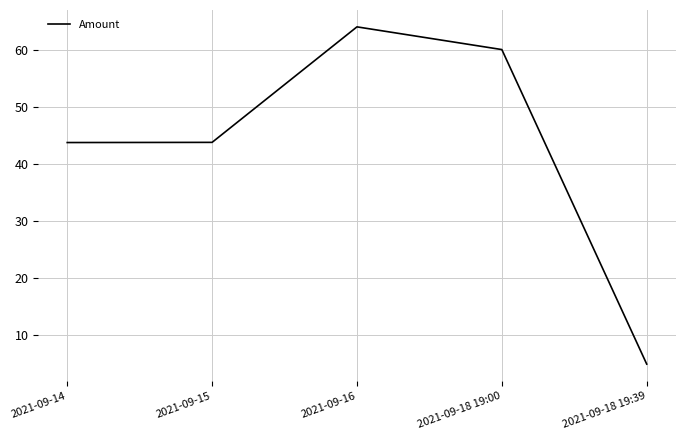

What is the sum of the values at 2021-09-16 and 2021-09-15?

107.7